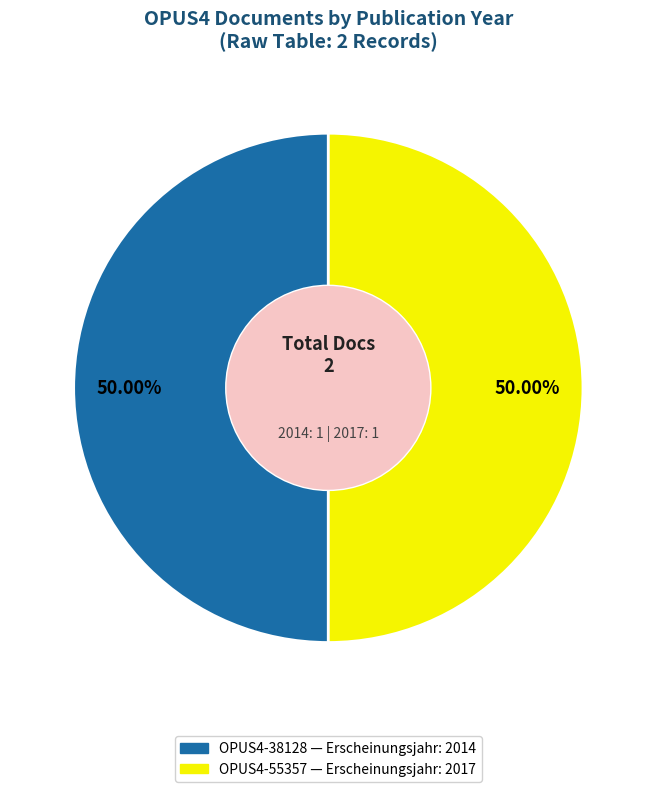

Does any single category account for the majority?

Yes